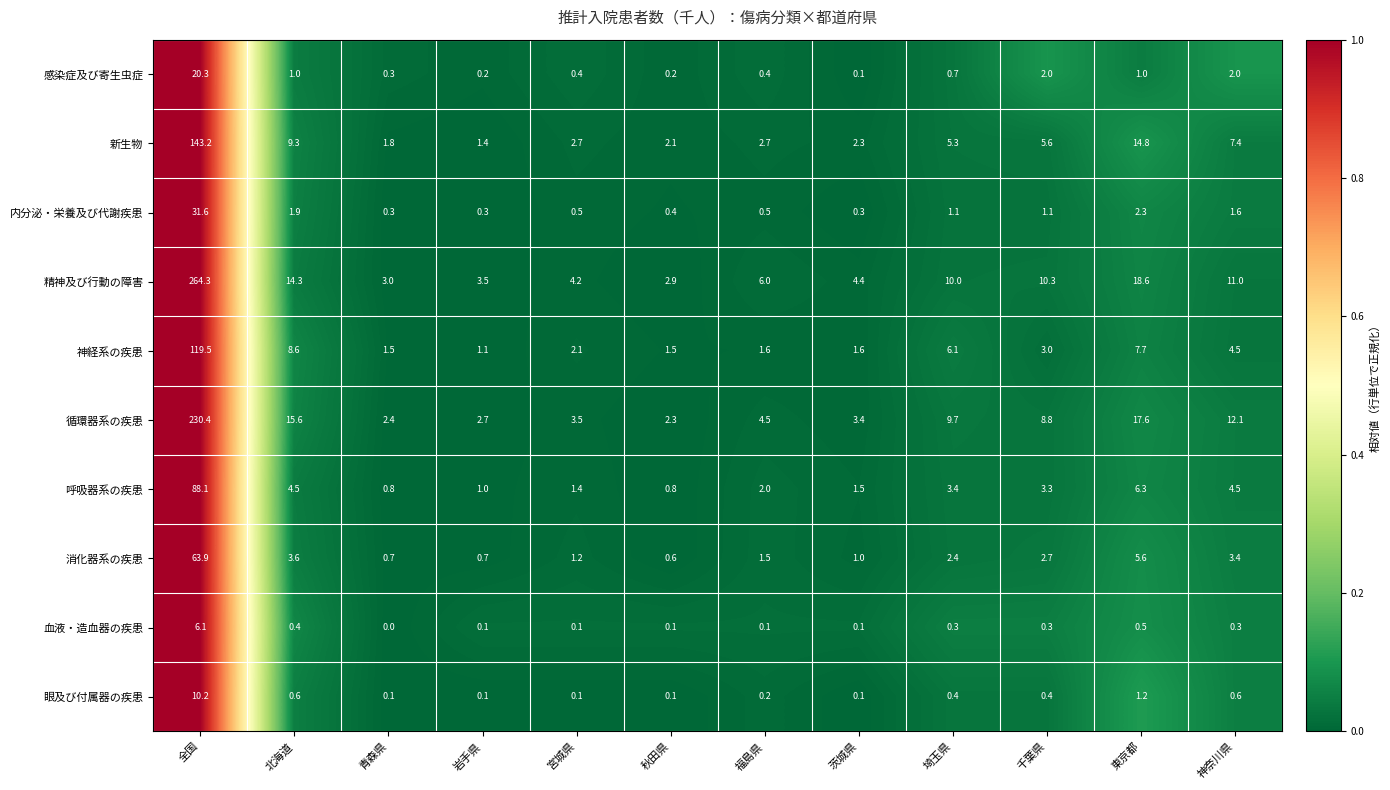

List the series in order of their peak value, lowest first.

血液・造血器の疾患, 眼及び付属器の疾患, 感染症及び寄生虫症, 内分泌・栄養及び代謝疾患, 消化器系の疾患, 呼吸器系の疾患, 神経系の疾患, 新生物, 循環器系の疾患, 精神及び行動の障害